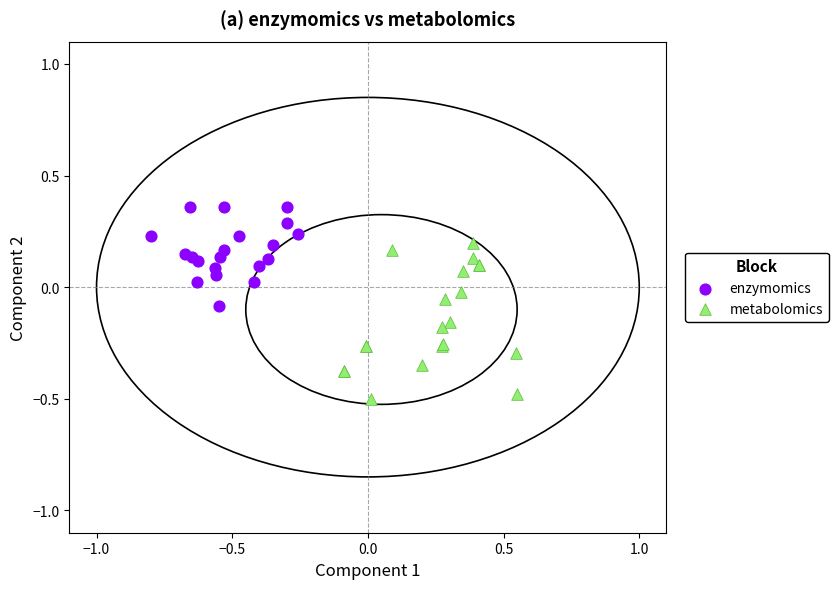

What are all the series names shown in the legend?

enzymomics, metabolomics